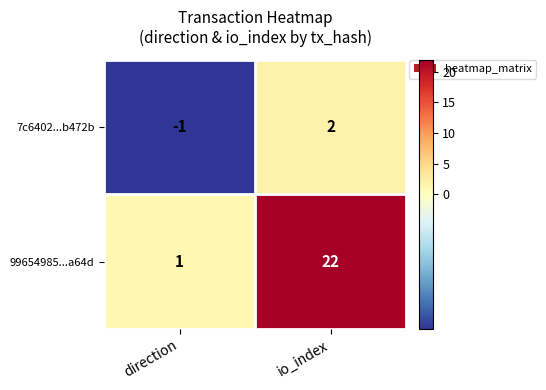

What is the sum of all 99654985...a64d values?

23